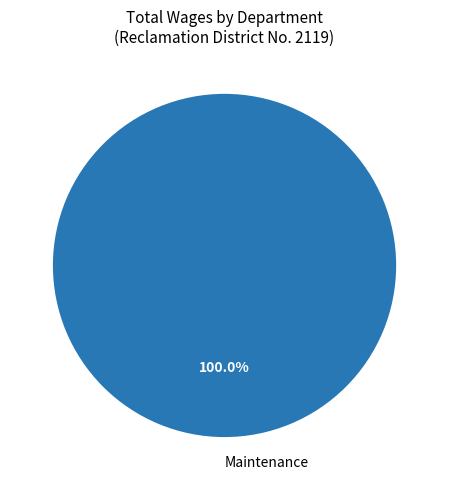

Is there a majority slice in this chart?

Yes